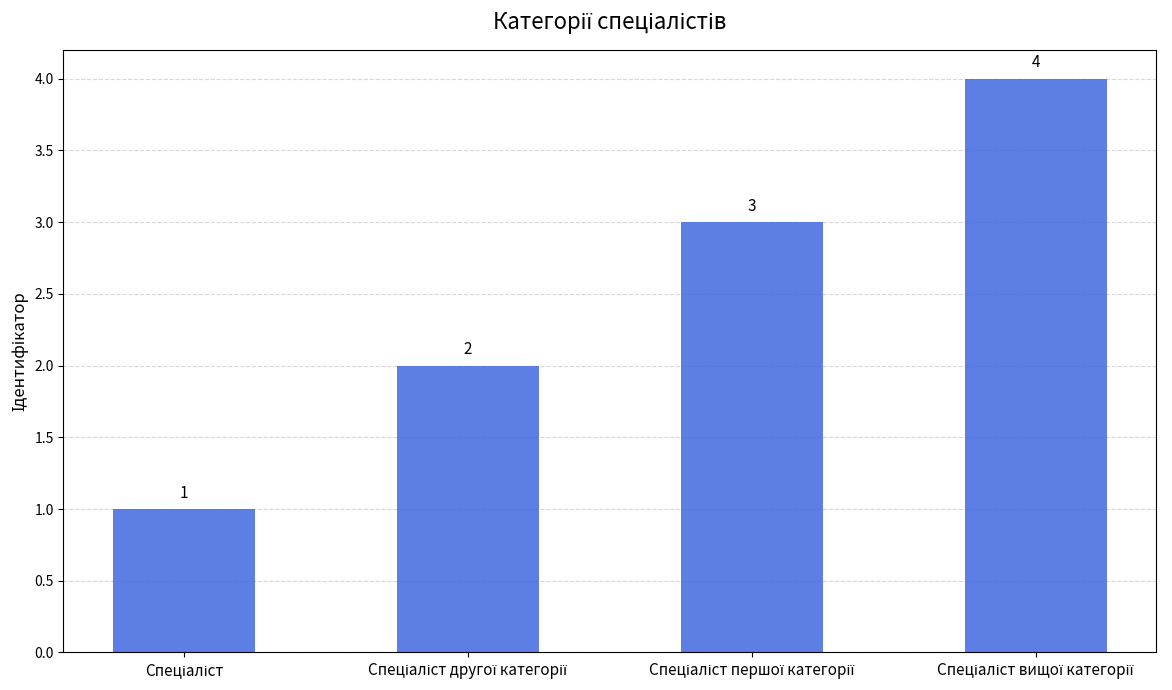

Count the values in the range 2 to 4.

3